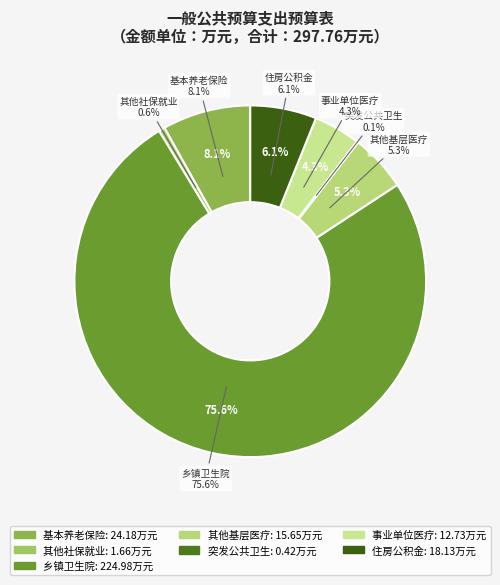

To the nearest percent, what is the difference between the largest and smallest slice percentages?

75%